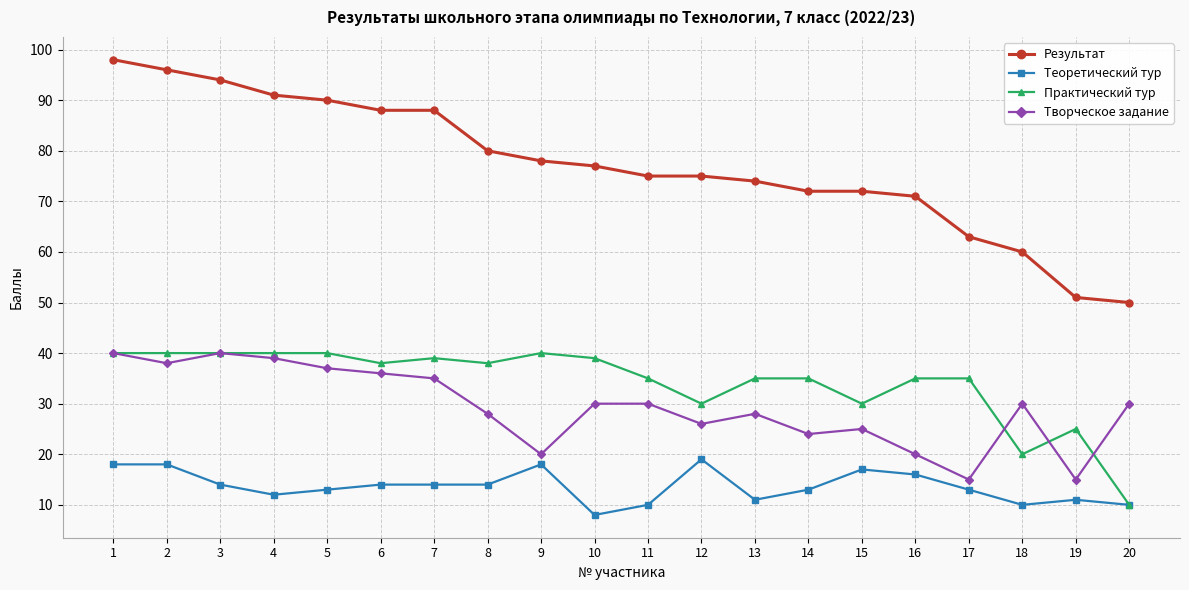

Is it true that Творческое задание equals 30 at 20?

True